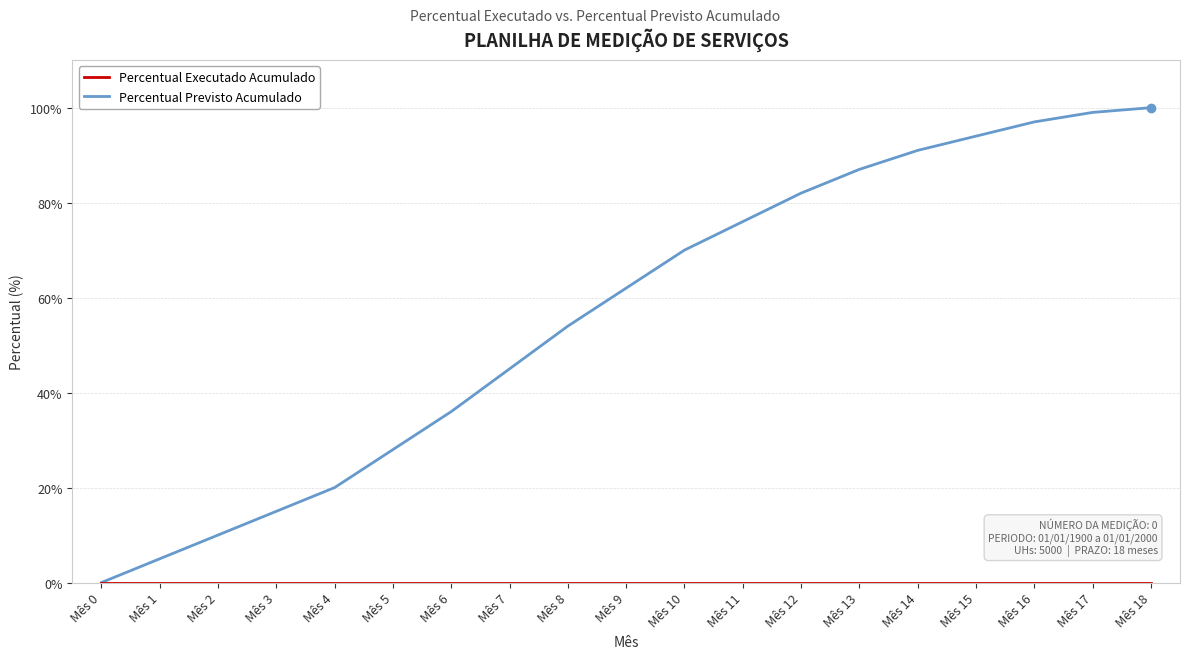

List the labels in order of Percentual Previsto Acumulado value, smallest first.

Mês 0, Mês 1, Mês 2, Mês 3, Mês 4, Mês 5, Mês 6, Mês 7, Mês 8, Mês 9, Mês 10, Mês 11, Mês 12, Mês 13, Mês 14, Mês 15, Mês 16, Mês 17, Mês 18